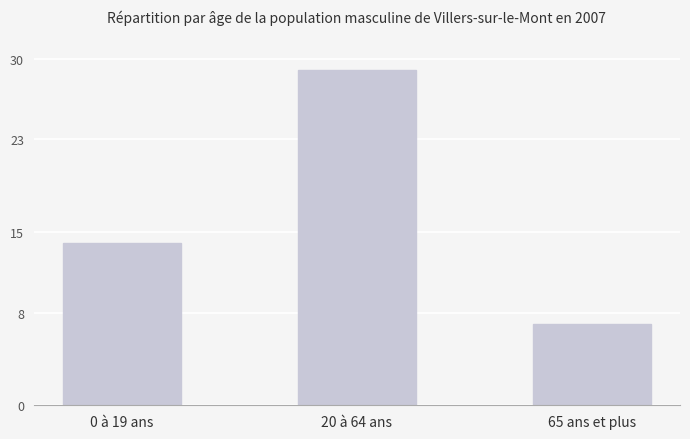

What is the sum of the values at 0 à 19 ans and 65 ans et plus?

21